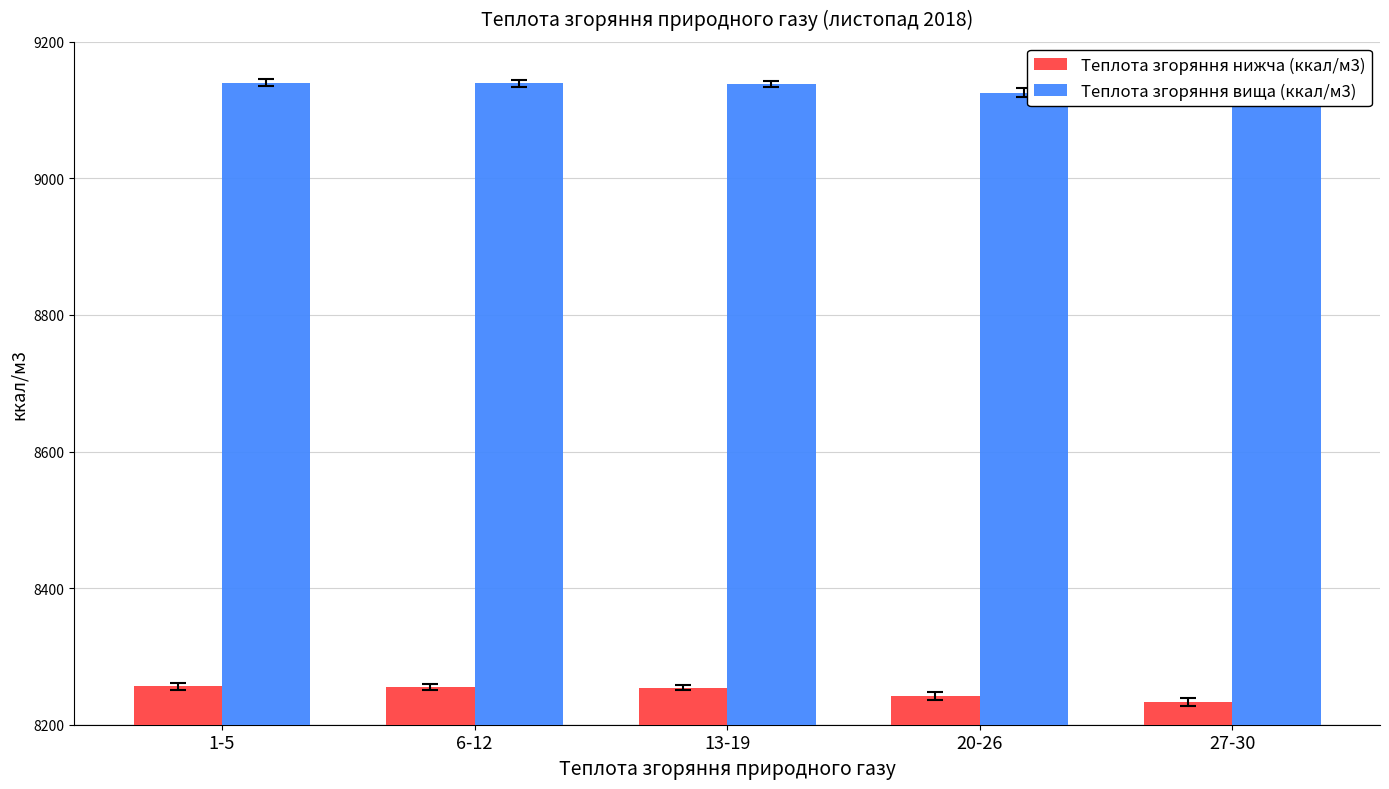

Is the value of Теплота згоряння вища (ккал/м3) at 20-26 greater than the value of Теплота згоряння нижча (ккал/м3) at 1-5?

Yes